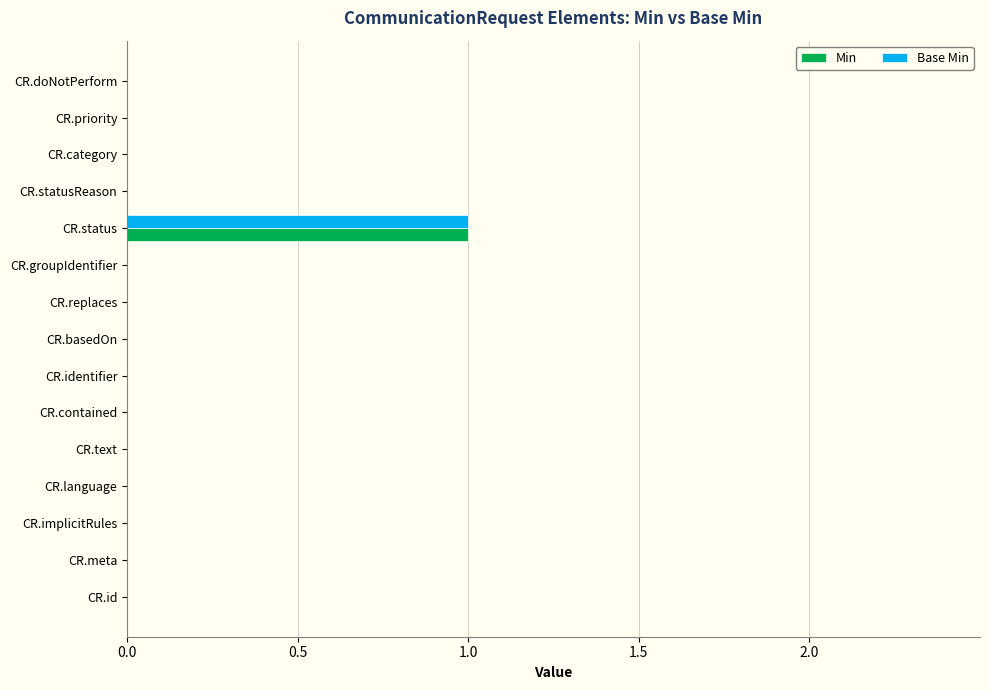

At which label does Base Min reach its peak?

CR.status